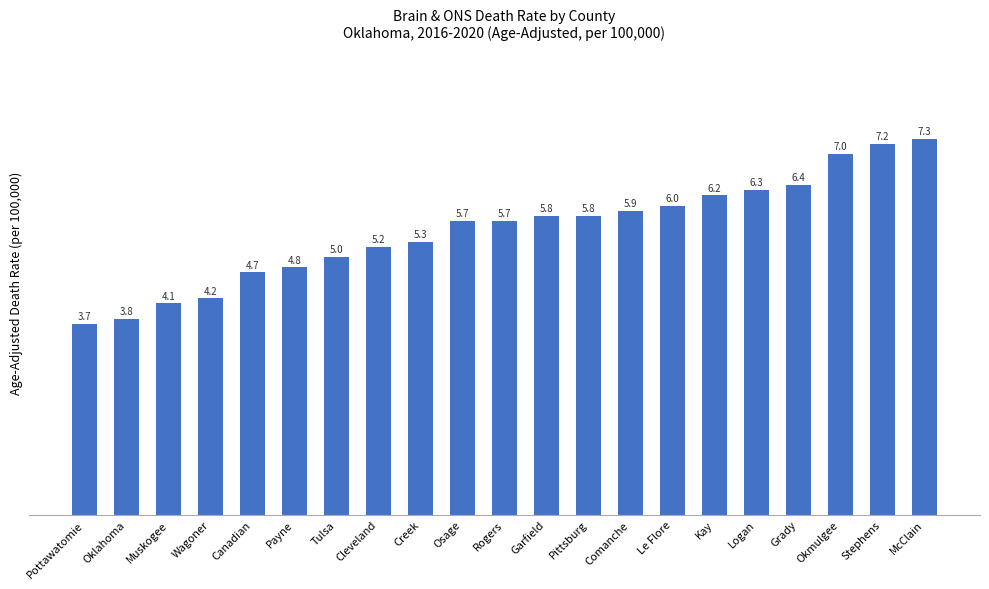

Reading left to right, list all the values displayed in this chart.

Pottawatomie=3.7	Oklahoma=3.8	Muskogee=4.1	Wagoner=4.2	Canadian=4.7	Payne=4.8	Tulsa=5.0	Cleveland=5.2	Creek=5.3	Osage=5.7	Rogers=5.7	Garfield=5.8	Pittsburg=5.8	Comanche=5.9	Le Flore=6.0	Kay=6.2	Logan=6.3	Grady=6.4	Okmulgee=7.0	Stephens=7.2	McClain=7.3